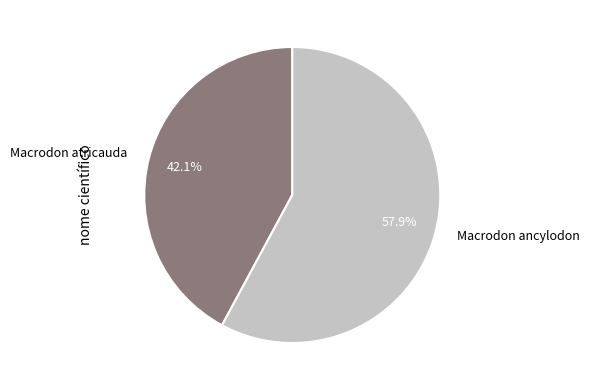

Which category has the biggest portion of the pie?

Macrodon ancylodon